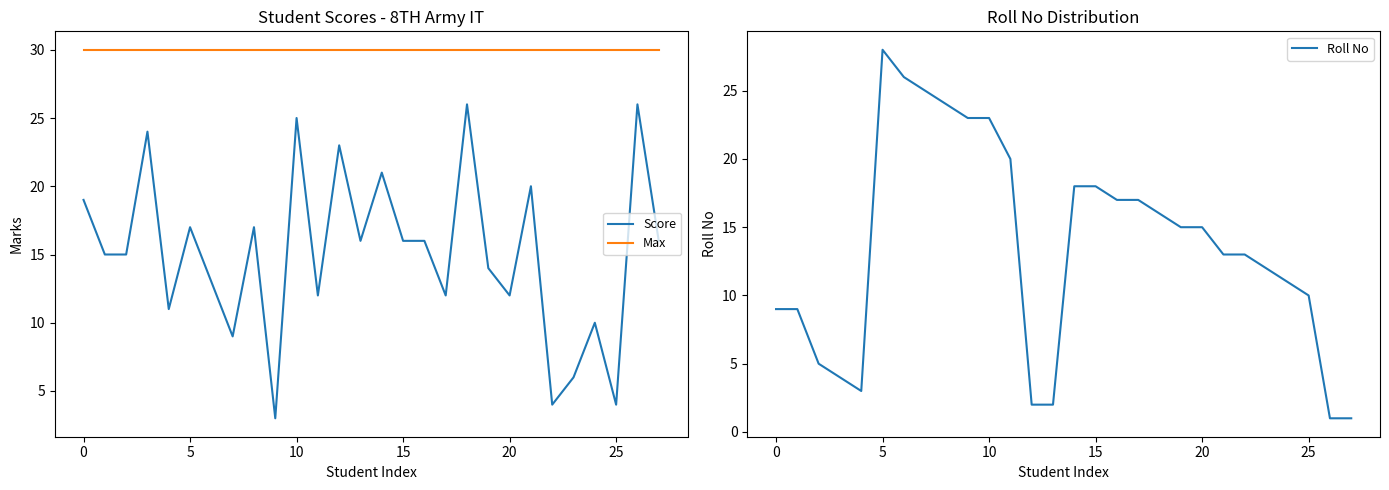

Which series has the largest range (max minus min)?

Roll No